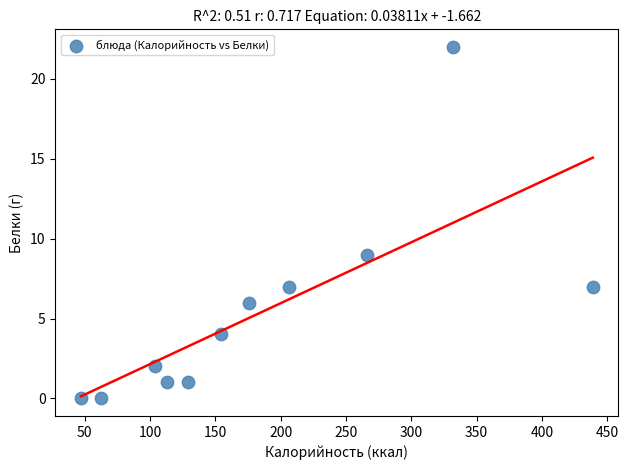

What Y value in the scatter plot is closest to 11?

9